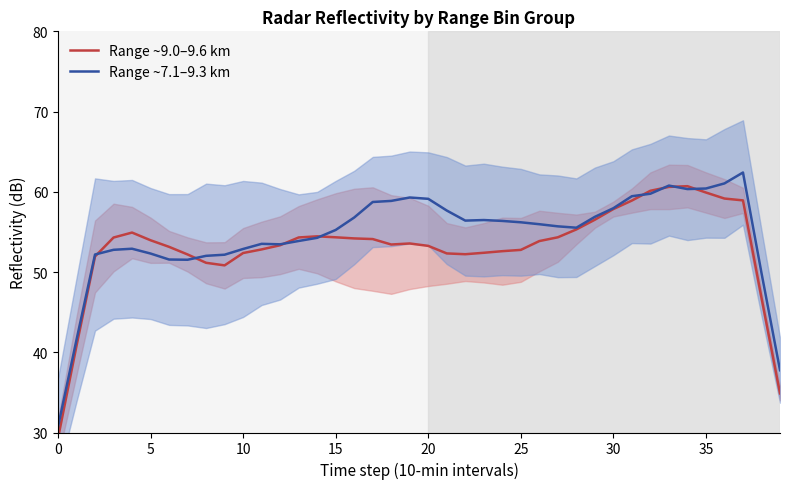

What is the difference between the second highest and second lowest values in the Range ~7.1–9.3 km series?

23.3